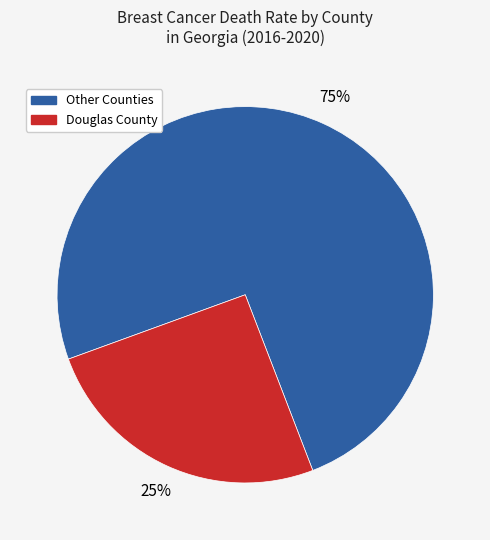

Between Other Counties and Douglas County, which is larger?

Other Counties